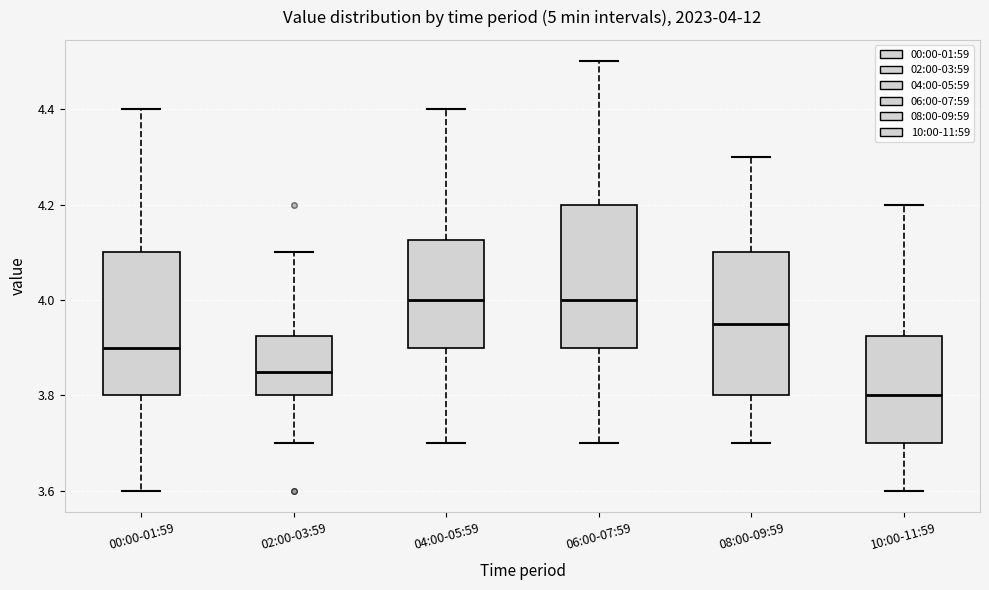

Which box has the lowest median line?

10:00-11:59